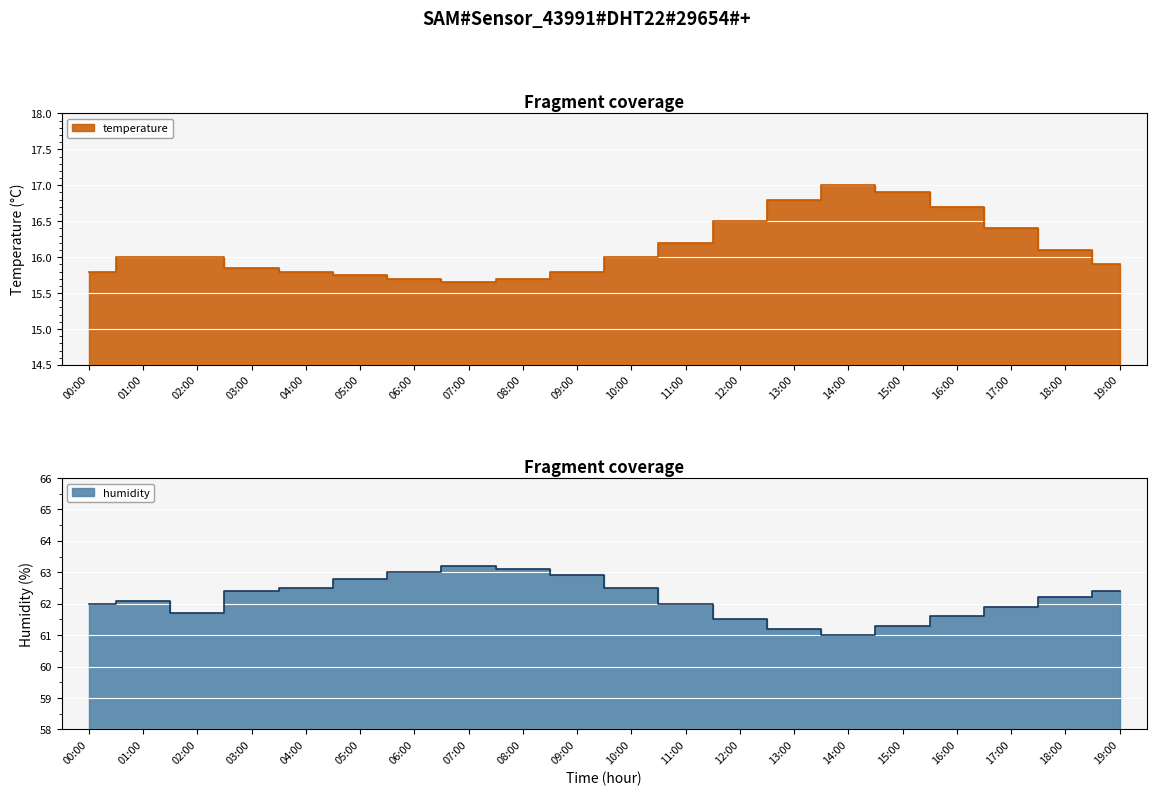

True or false: humidity and temperature cross at least once.

False